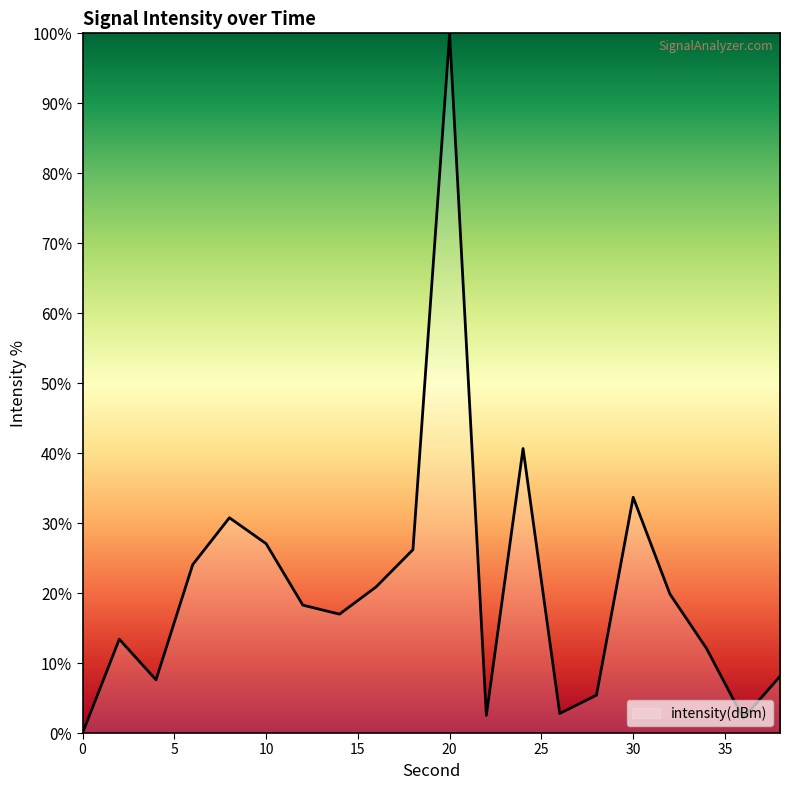

What is the maximum value shown in the chart?

100.0